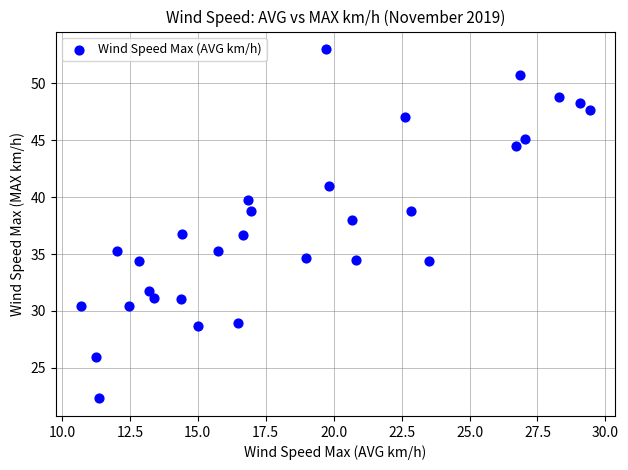

What is the range of X values (max minus min)?

18.7